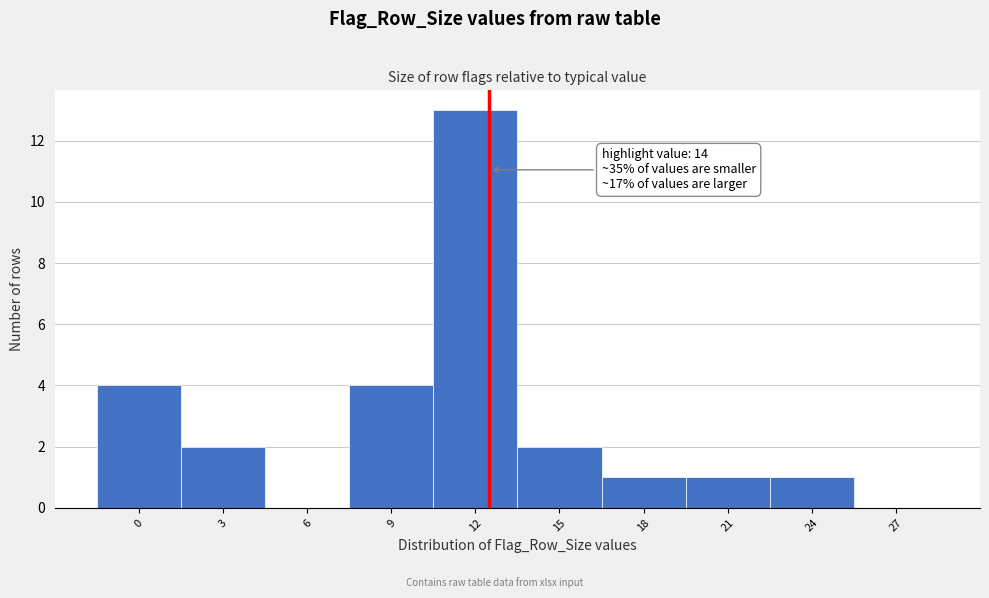

Reading left to right, transcribe all the data shown in this chart.

0=4	3=2	6=0	9=4	12=13	15=2	18=1	21=1	24=1	27=0